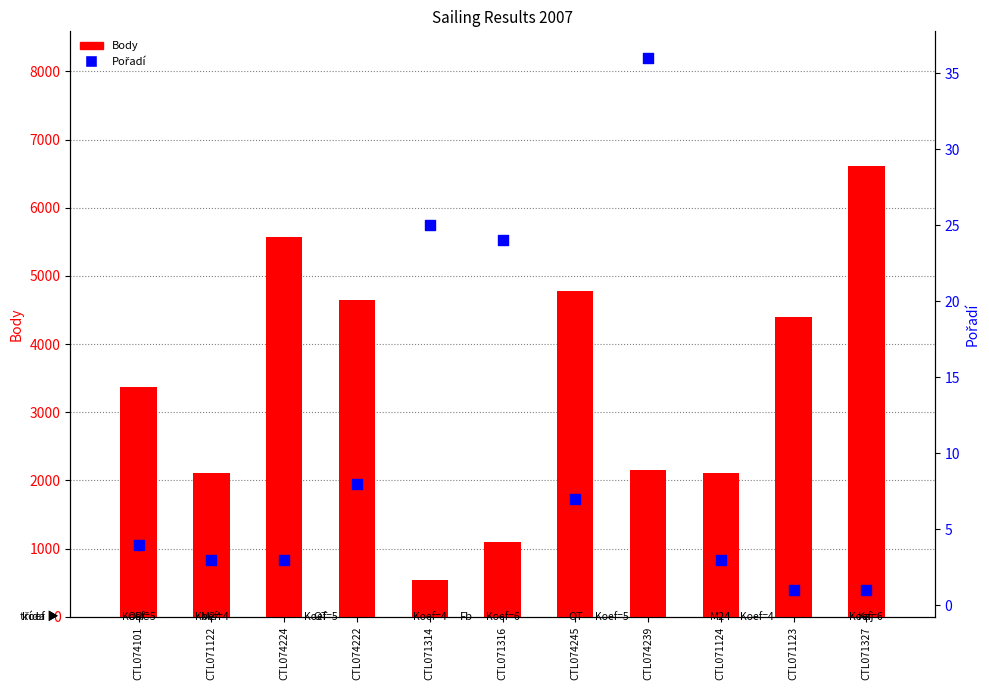

Which series has the widest spread of Y values?

Body